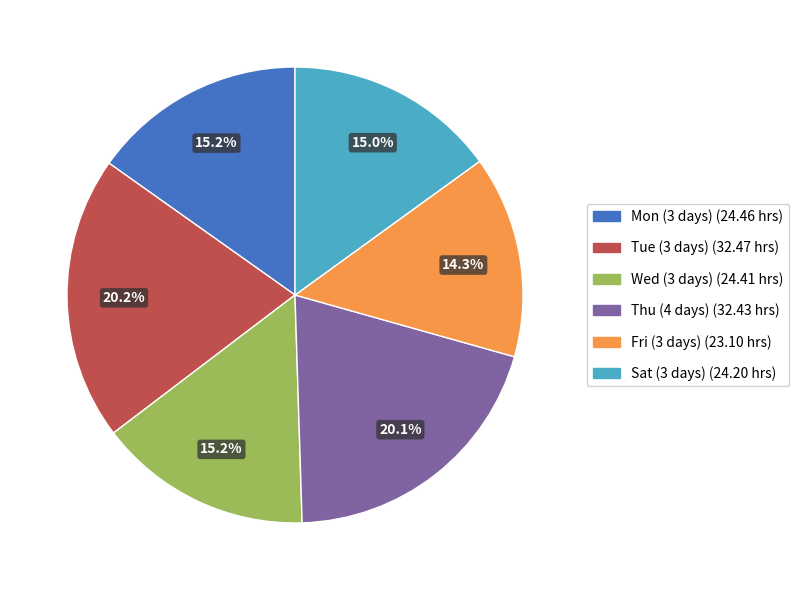

Is there any slice that represents more than half of the pie?

No